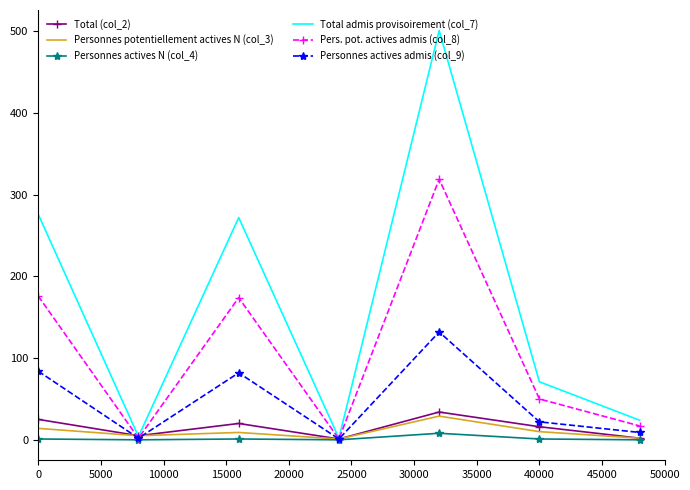

What is the greatest value displayed?

501